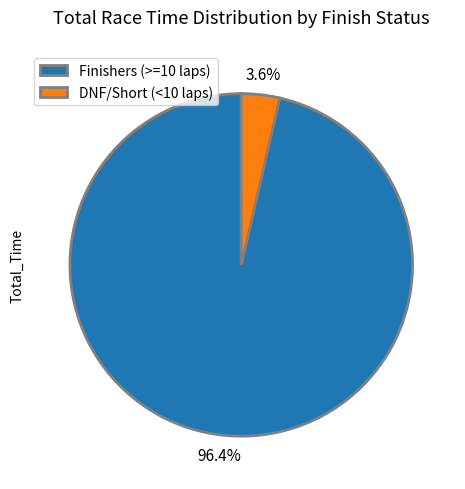

How many slices are in this pie chart?

2